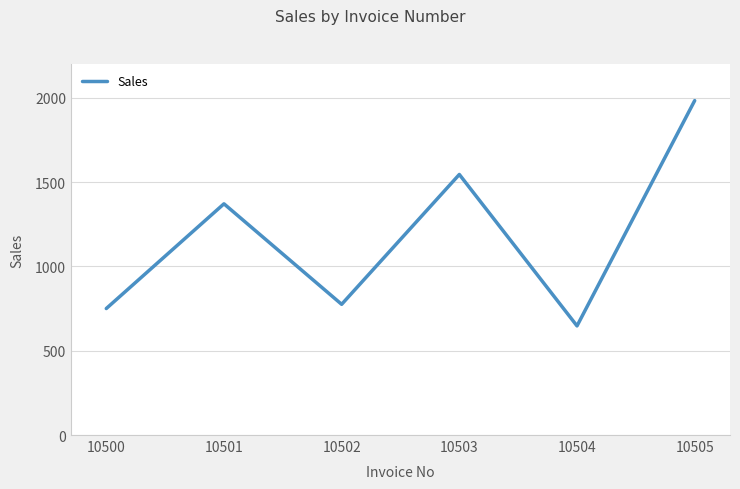

List the labels in order of value, smallest first.

10504, 10500, 10502, 10501, 10503, 10505